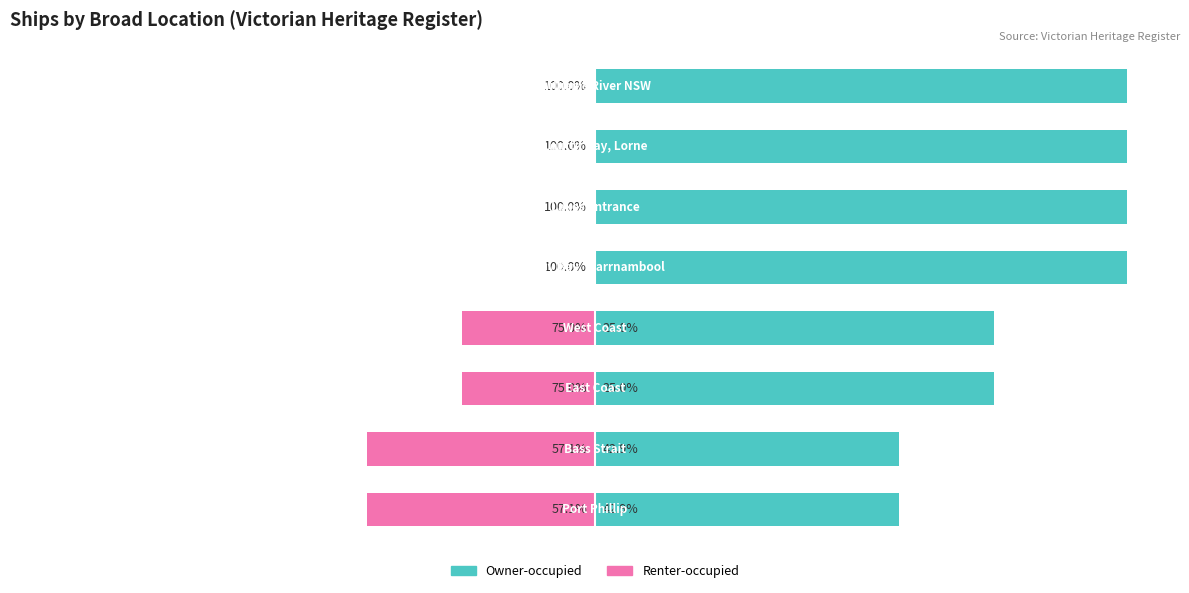

At how many categories does at least one series exceed 77?

4